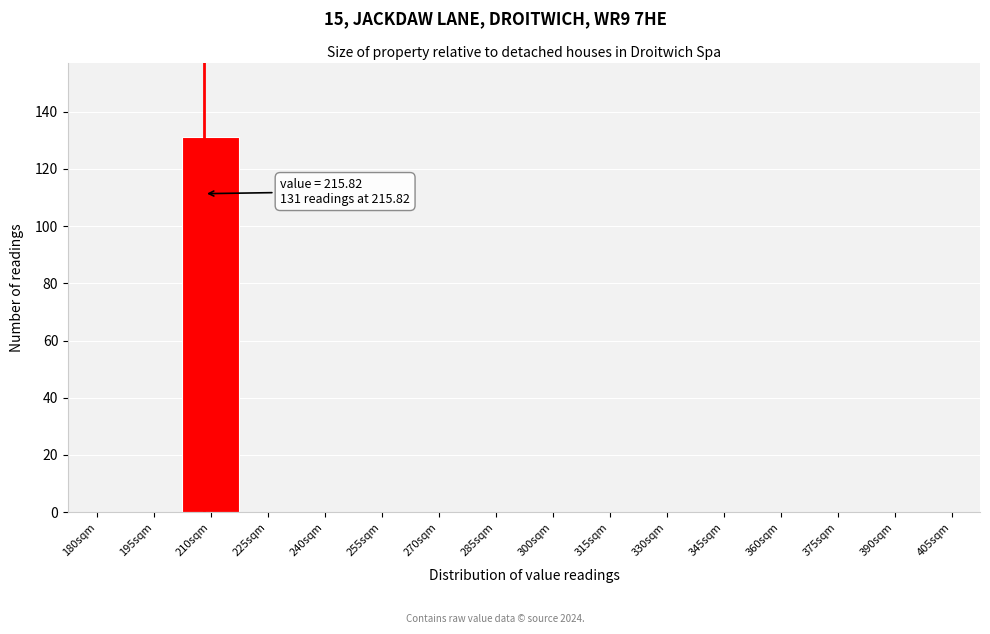

Reading right to left, list all the values displayed in this chart.

405sqm=0	390sqm=0	375sqm=0	360sqm=0	345sqm=0	330sqm=0	315sqm=0	300sqm=0	285sqm=0	270sqm=0	255sqm=0	240sqm=0	225sqm=0	210sqm=131	195sqm=0	180sqm=0